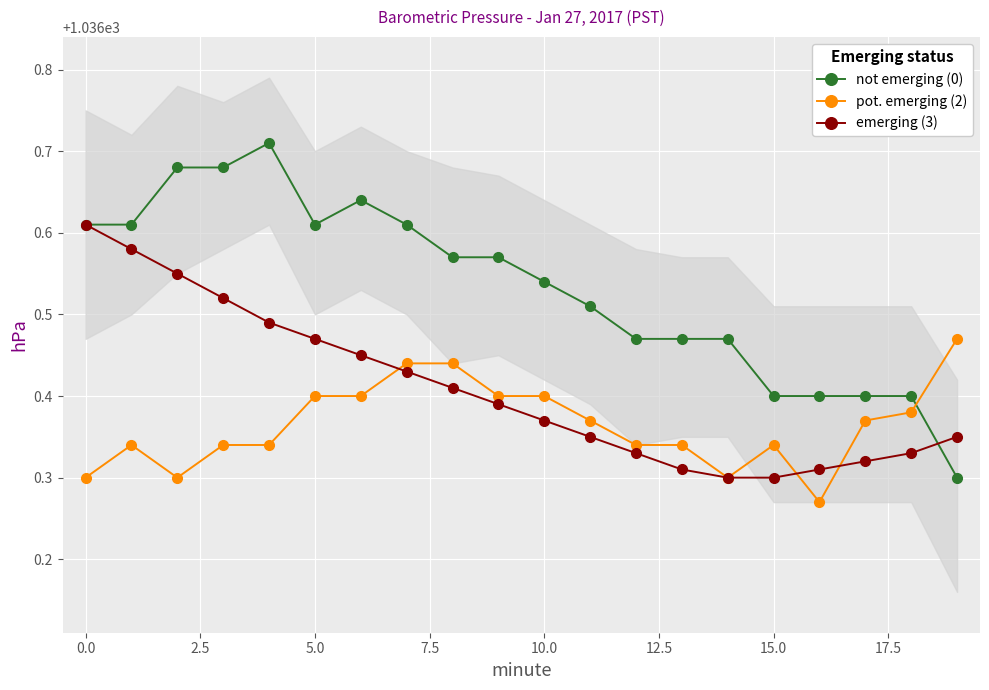

Is the value of not emerging (0) at 17 greater than the value of emerging (3) at 12?

Yes